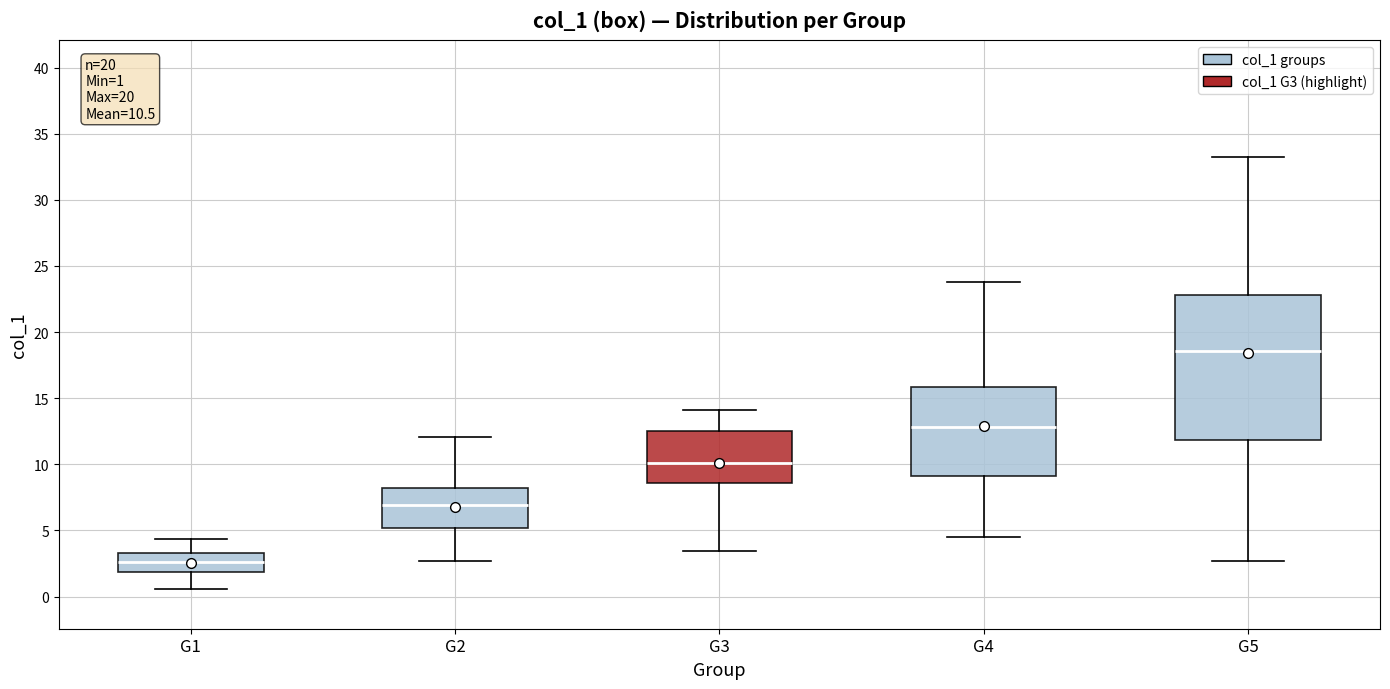

Which box has the lowest median line?

G1